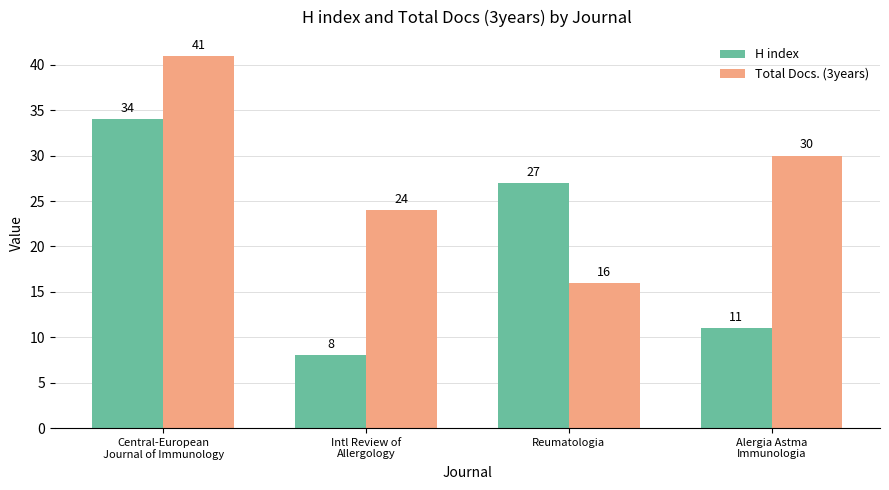

Reading right to left, transcribe all the data shown in this chart.

H index: 11	27	8	34
Total Docs. (3years): 30	16	24	41